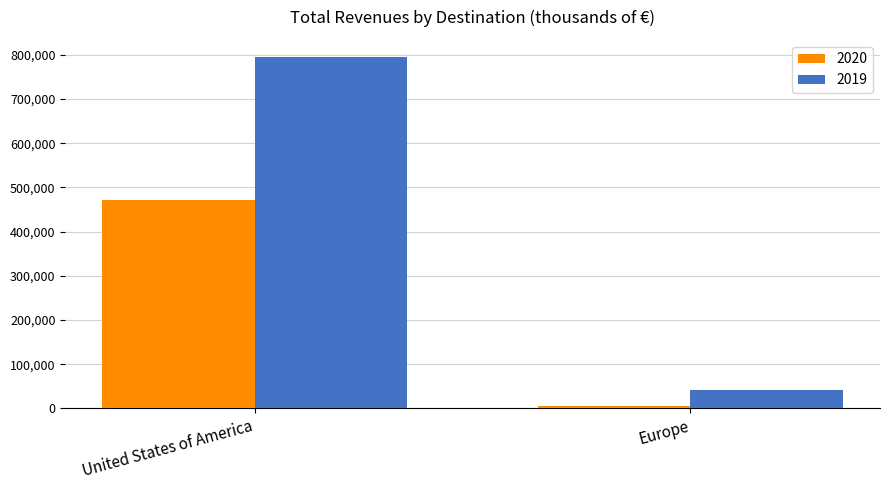

What are all the series names shown in the legend?

2020, 2019